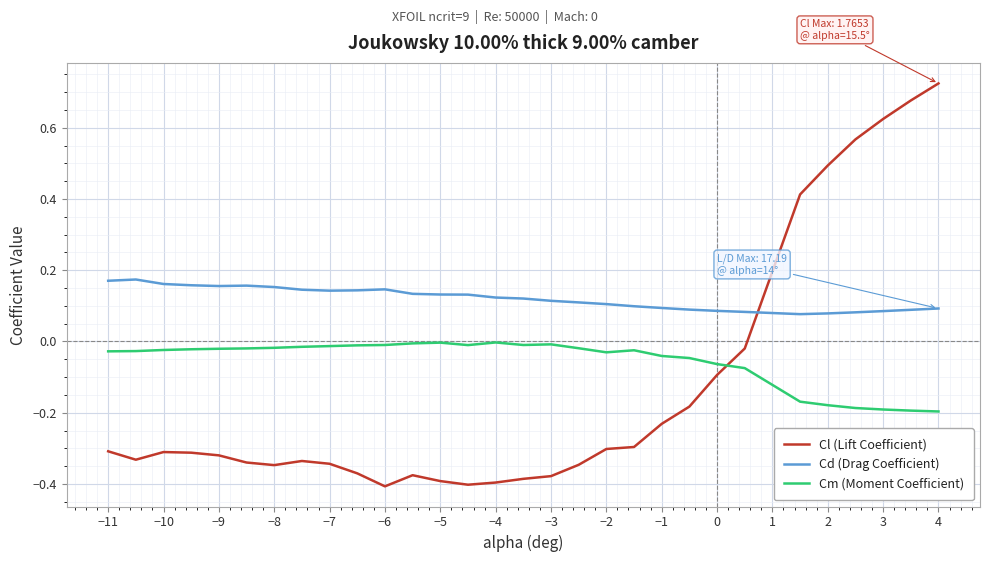

What is the difference between the maximum and minimum values in the Cl (Lift Coefficient) series?

1.1